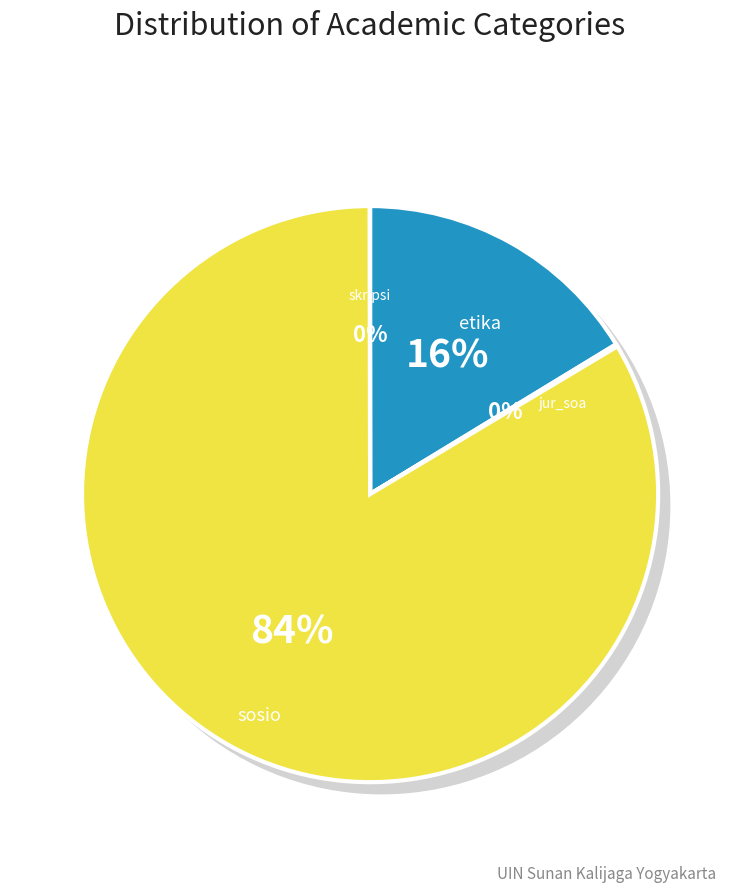

How many slices are in this pie chart?

4